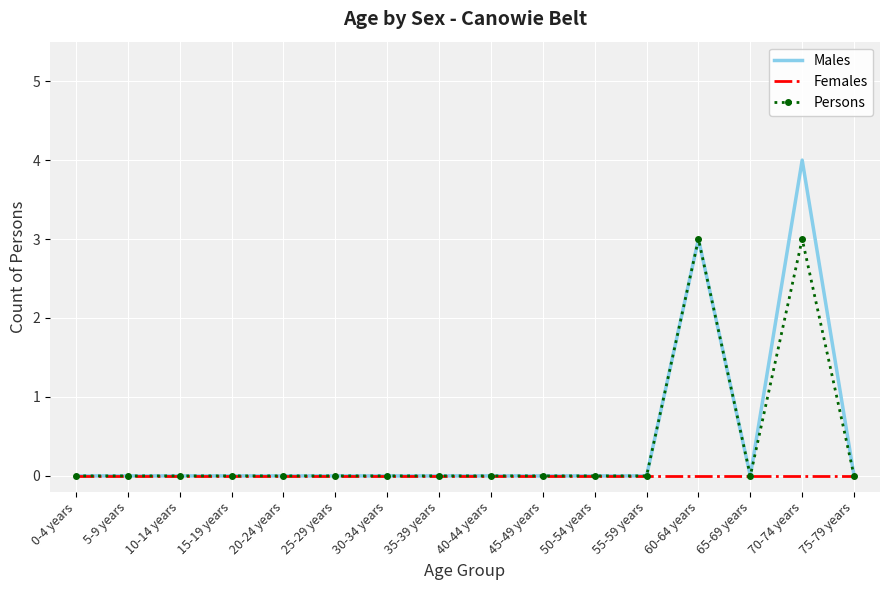

Reading left to right, what are all the values shown in this chart?

Males: 0-4 years=0	5-9 years=0	10-14 years=0	15-19 years=0	20-24 years=0	25-29 years=0	30-34 years=0	35-39 years=0	40-44 years=0	45-49 years=0	50-54 years=0	55-59 years=0	60-64 years=3	65-69 years=0	70-74 years=4	75-79 years=0
Females: 0-4 years=0	5-9 years=0	10-14 years=0	15-19 years=0	20-24 years=0	25-29 years=0	30-34 years=0	35-39 years=0	40-44 years=0	45-49 years=0	50-54 years=0	55-59 years=0	60-64 years=0	65-69 years=0	70-74 years=0	75-79 years=0
Persons: 0-4 years=0	5-9 years=0	10-14 years=0	15-19 years=0	20-24 years=0	25-29 years=0	30-34 years=0	35-39 years=0	40-44 years=0	45-49 years=0	50-54 years=0	55-59 years=0	60-64 years=3	65-69 years=0	70-74 years=3	75-79 years=0